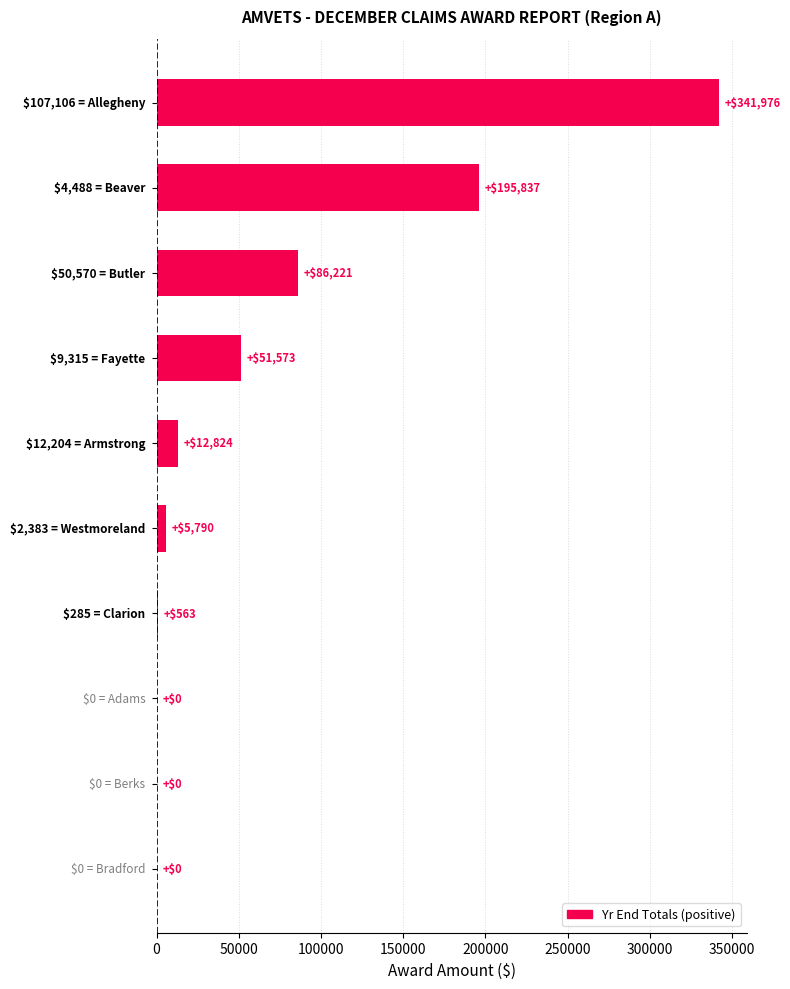

What is the average value?

69478